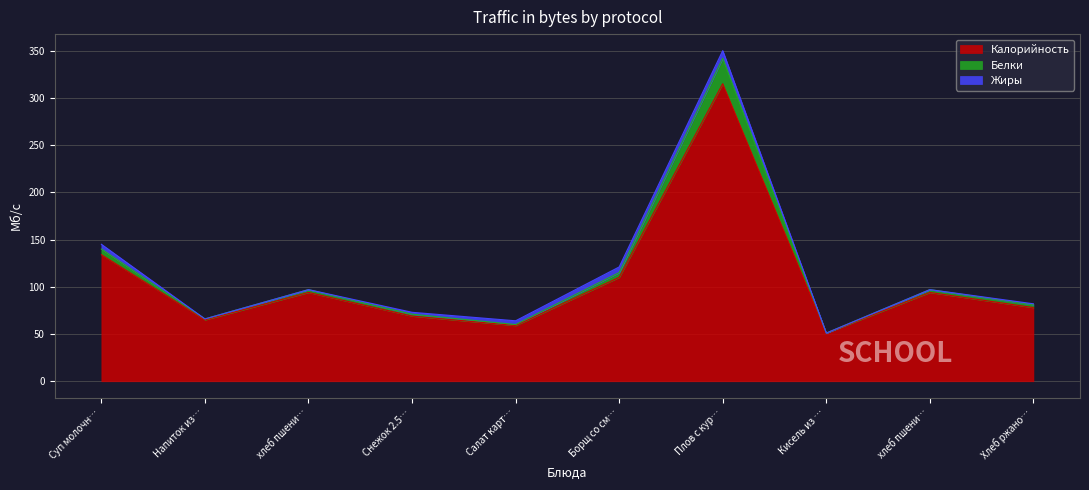

Does the chart have visible grid lines?

Yes